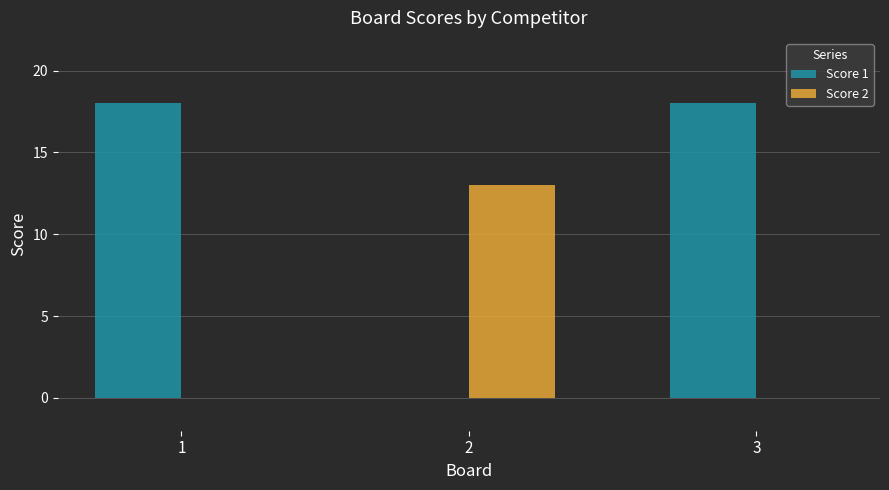

Reading left to right, extract all data points from this chart.

Score 1: 1=18	2=0	3=18
Score 2: 1=0	2=13	3=0